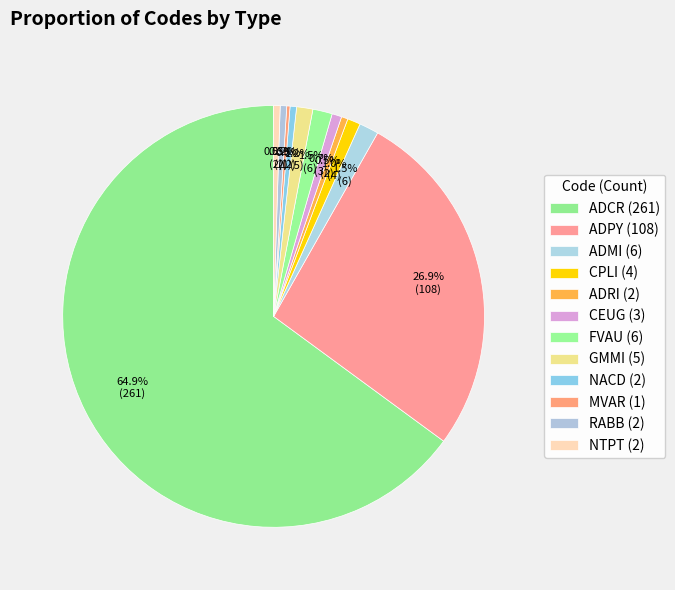

To the nearest percent, what is the combined percentage of CPLI and FVAU?

2%